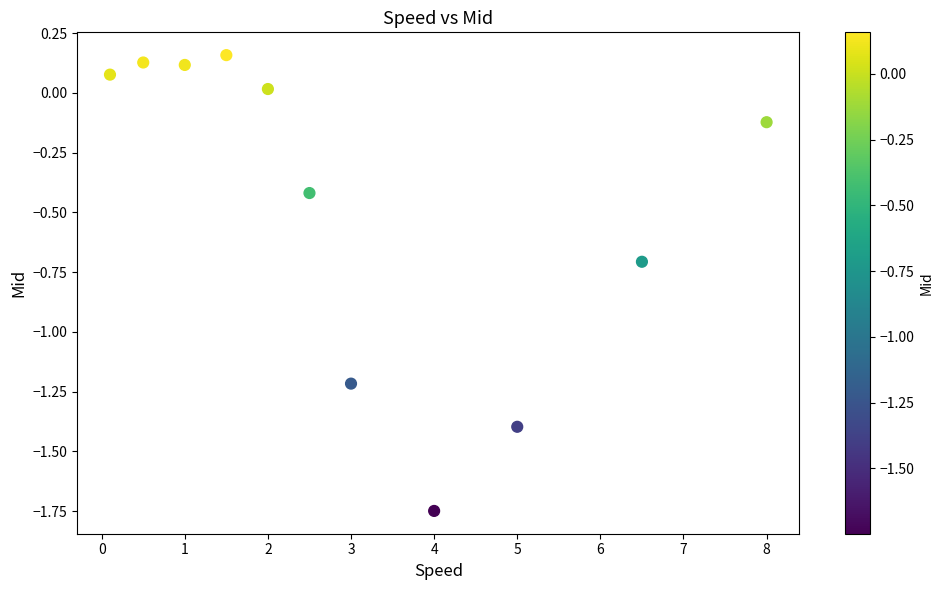

What is the range of X values (max minus min)?

7.9